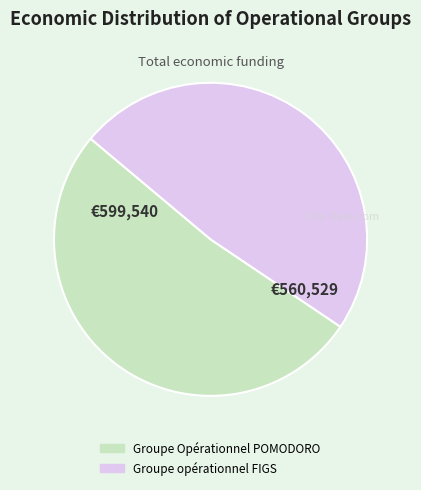

How many segments does this pie chart have?

2